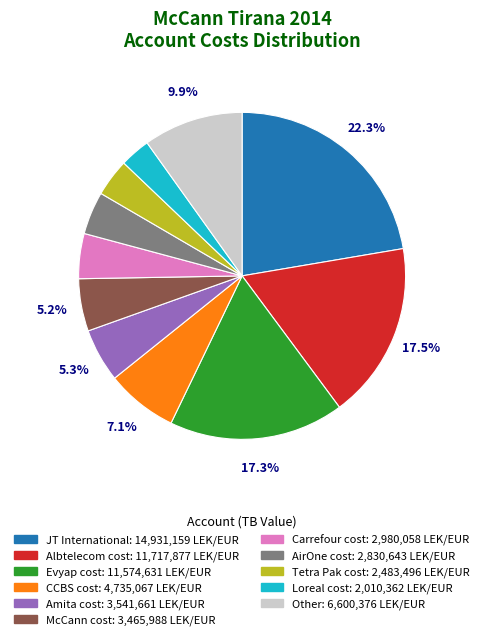

Does any single category account for the majority?

No